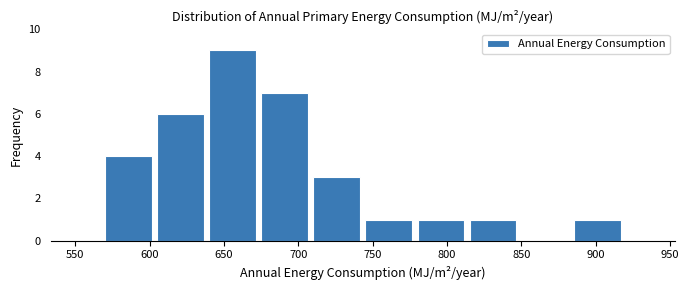

Over which range of the x-axis is the bar tallest?

640 to 675